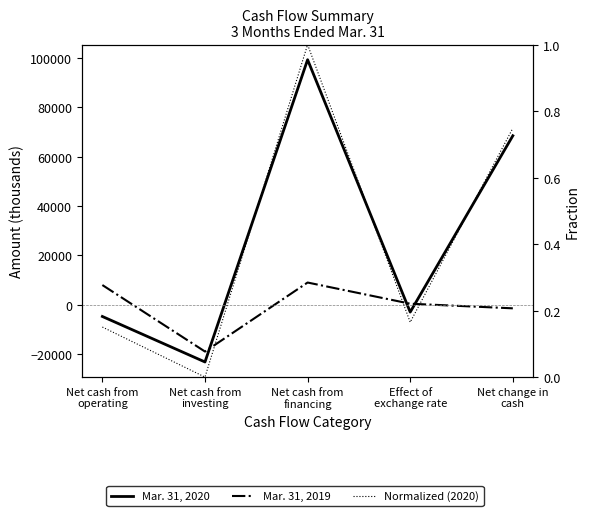

Is the value of Normalized (2020) at Net cash from
investing greater than the value of Mar. 31, 2019 at Effect of
exchange rate?

No